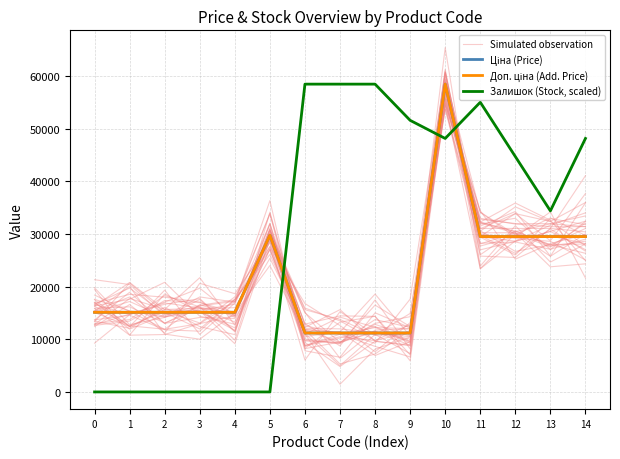

How many interior local valleys does the Залишок (Stock, scaled) series have?

2